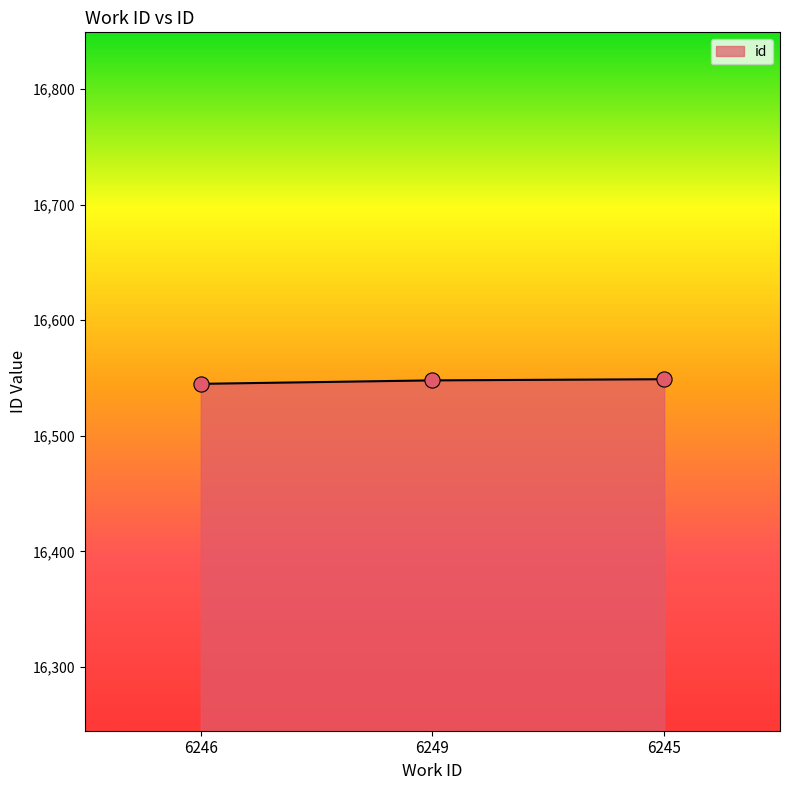

Approximately how many times larger is the value at 6246 compared to 6249?

1.0